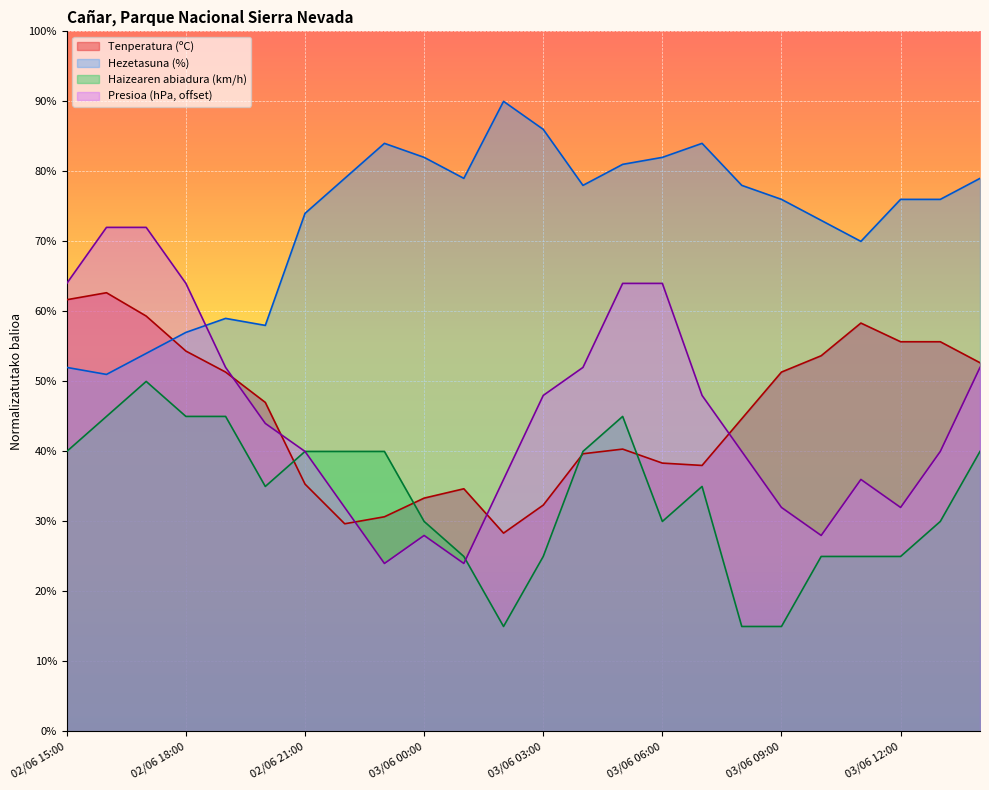

At which category is the sum across all series the highest?

02/06 17:00